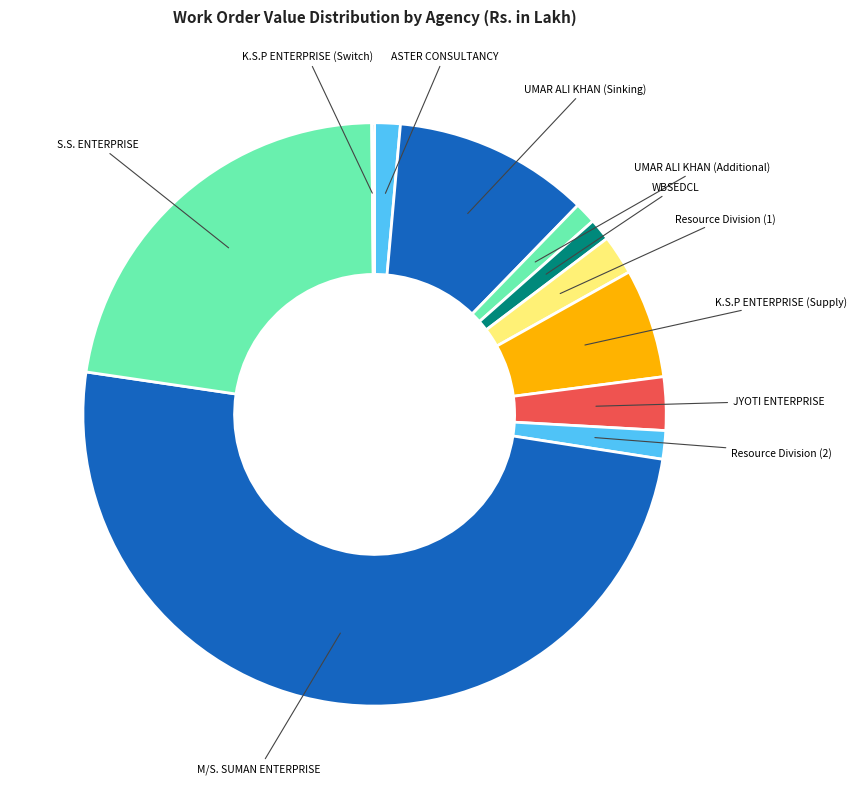

Do UMAR ALI KHAN (Sinking) and Resource Division (2) together represent more than half of the pie?

No